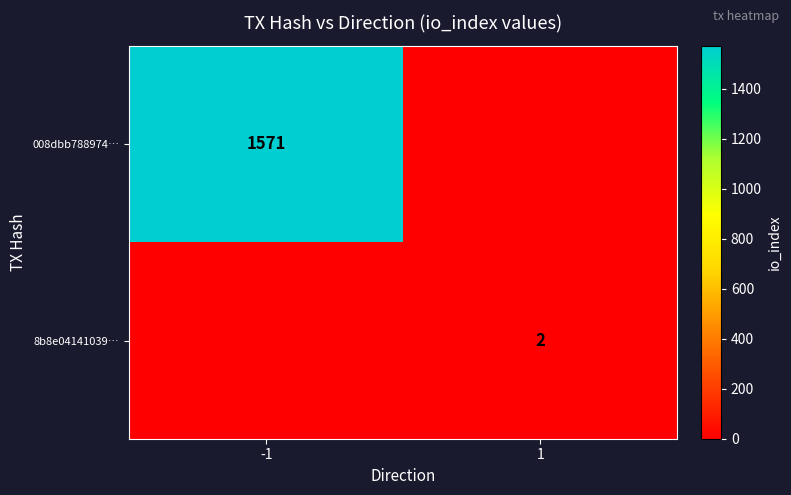

Is the value of 008dbb788974… at -1 greater than the value of 8b8e04141039… at 1?

Yes